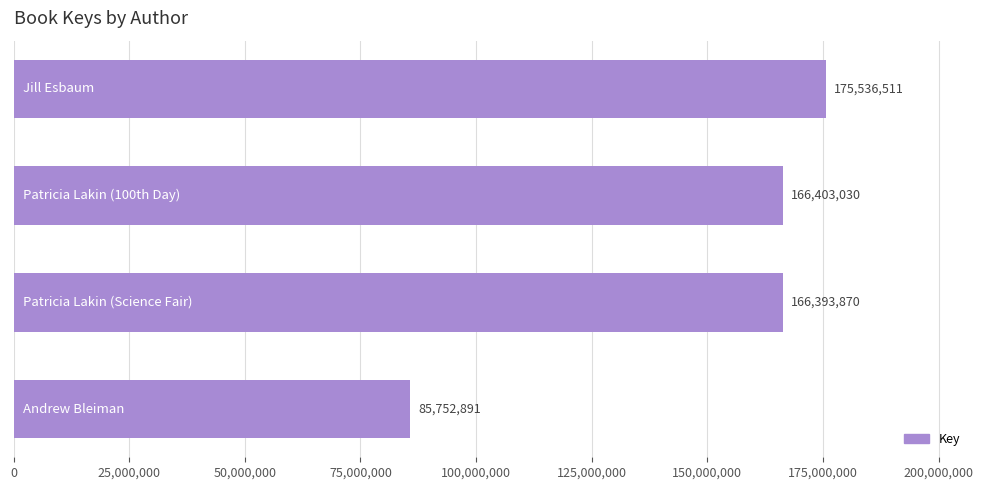

Reading top to bottom, what are all the values shown in this chart?

175536511	166403030	166393870	85752891